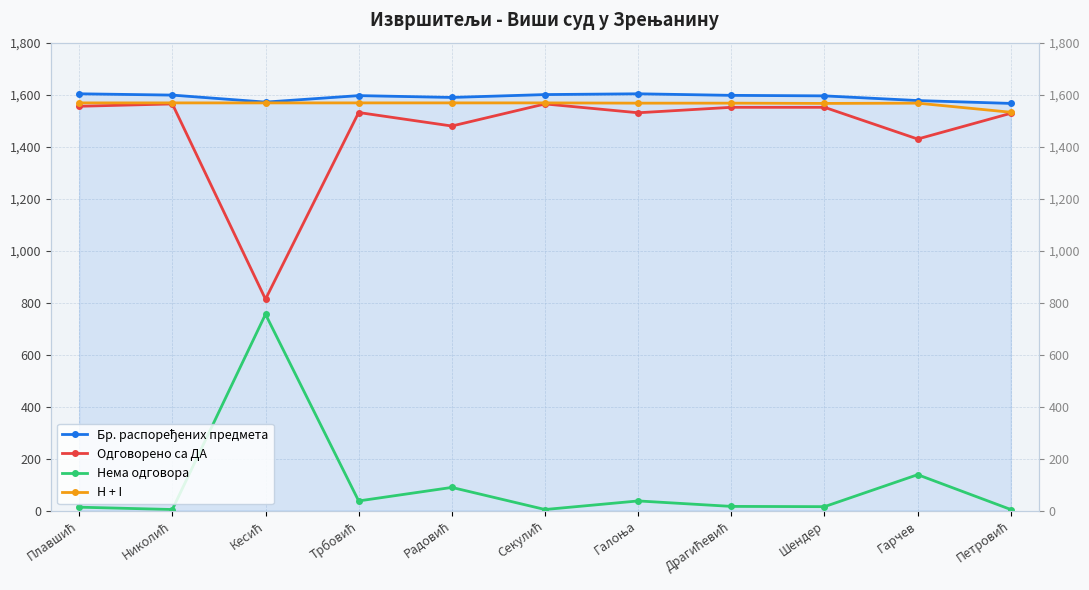

True or false: Одговорено са ДА and H + I intersect in this chart.

False